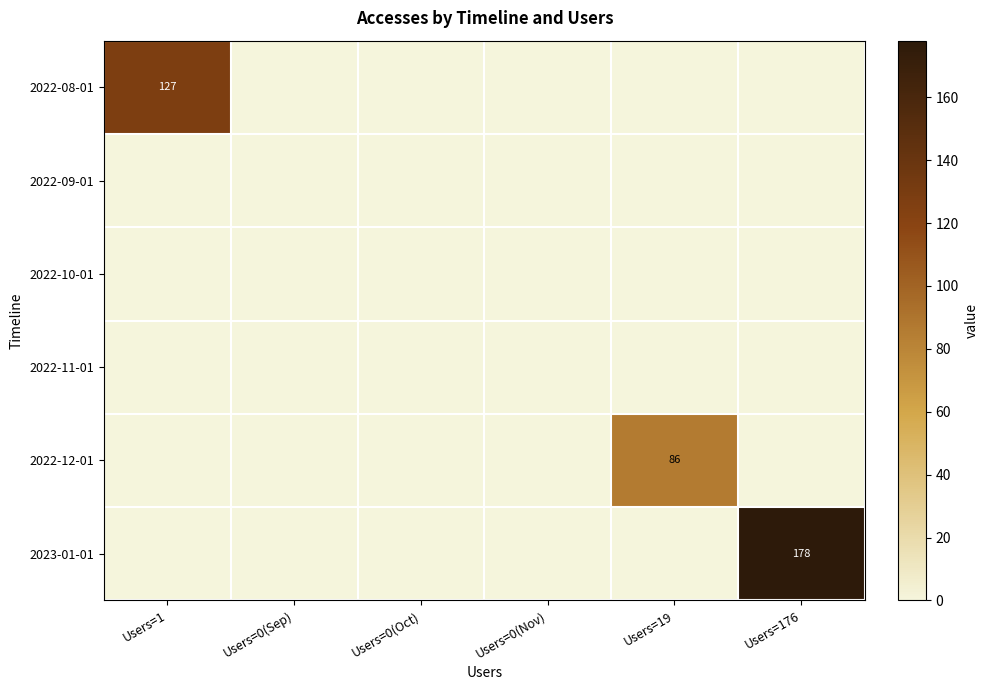

At which category does the chart reach its peak across all series?

Users=176